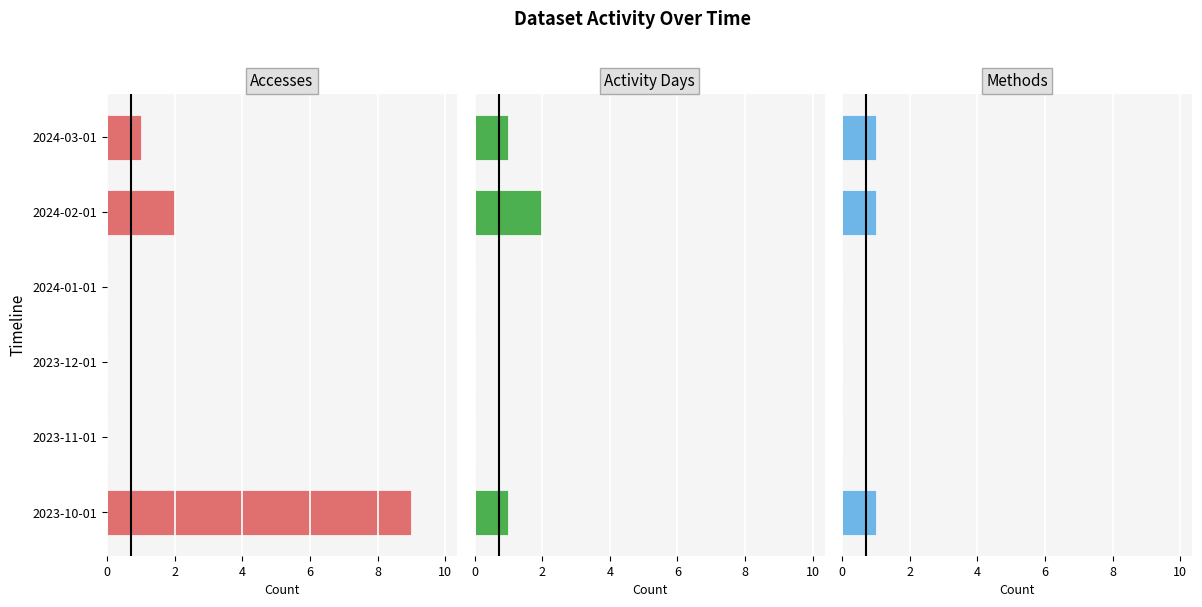

The Accesses series shows -6 at 2023-11-01. True or false?

False